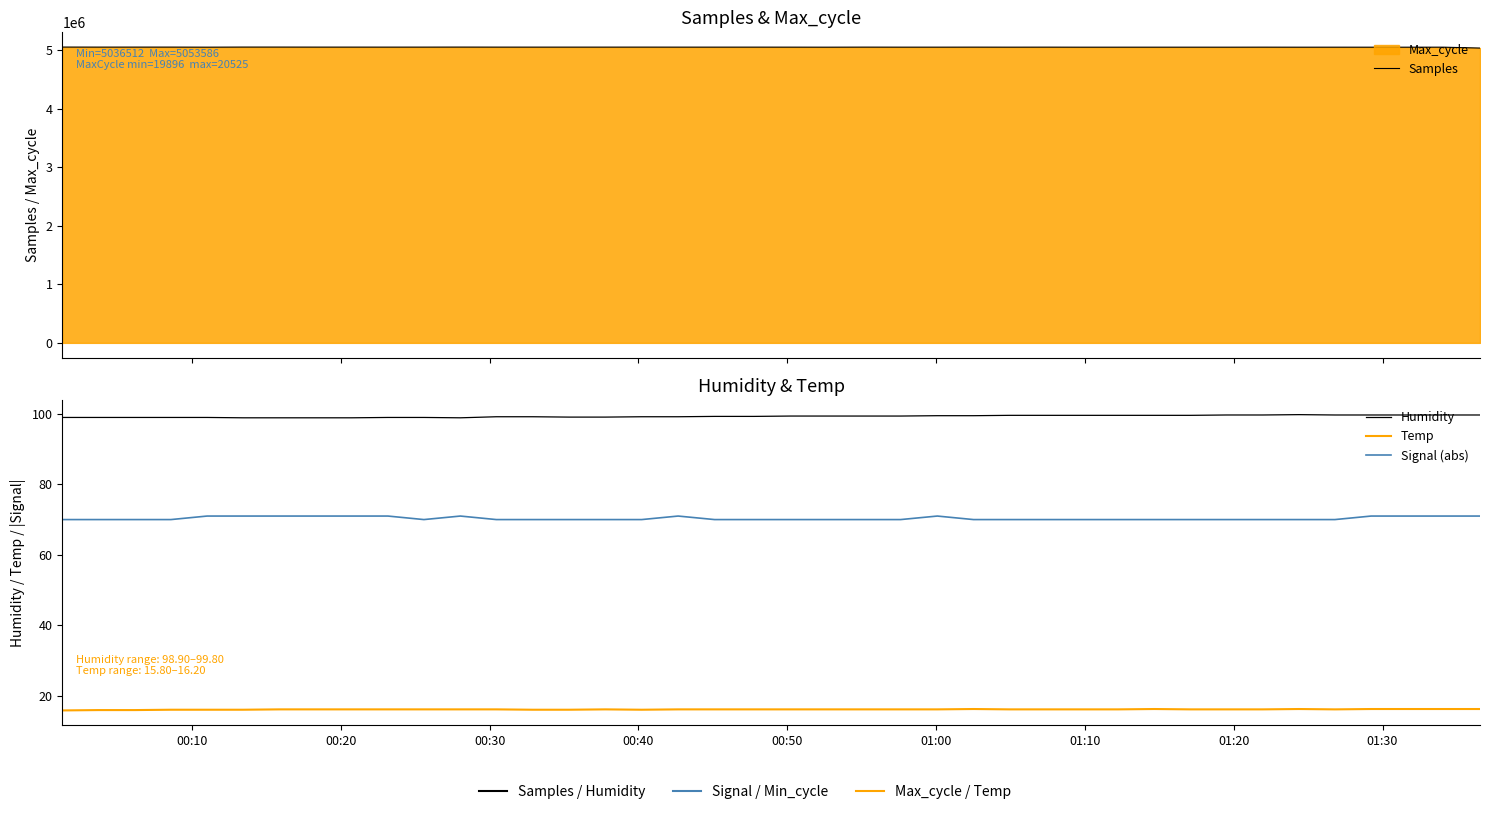

How many lines are shown in the chart?

4